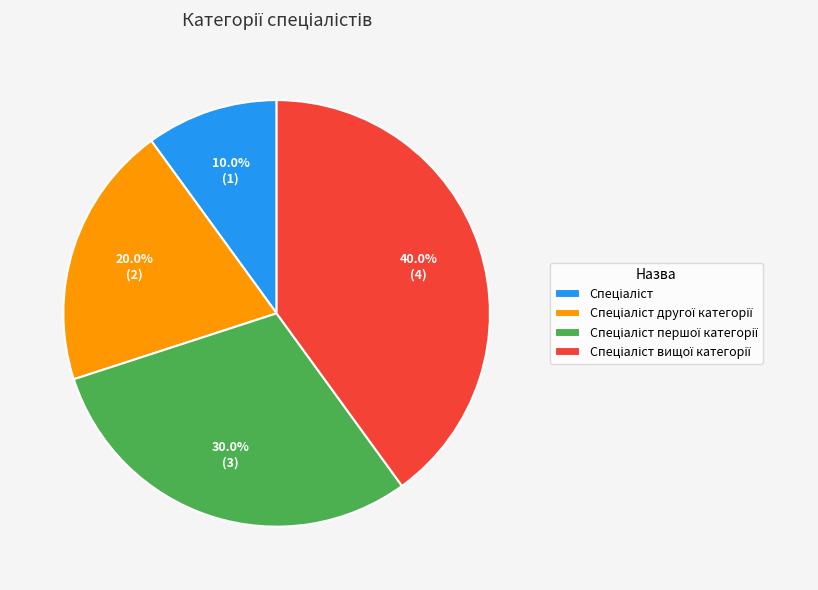

Does any single category account for the majority?

No